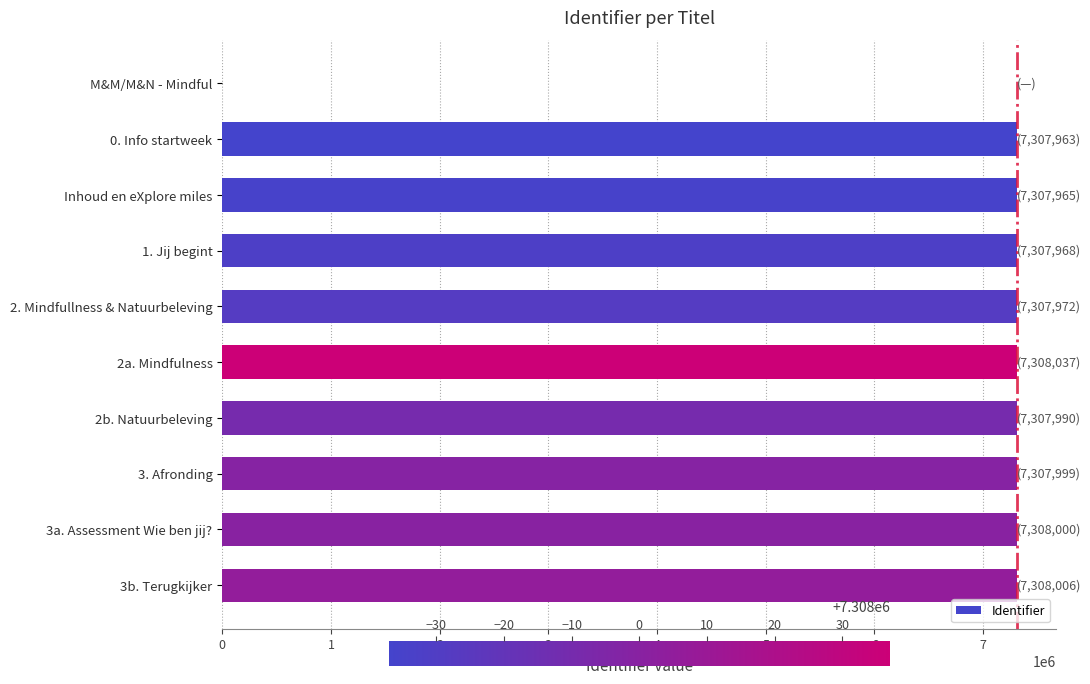

Are the bars horizontal?

Yes